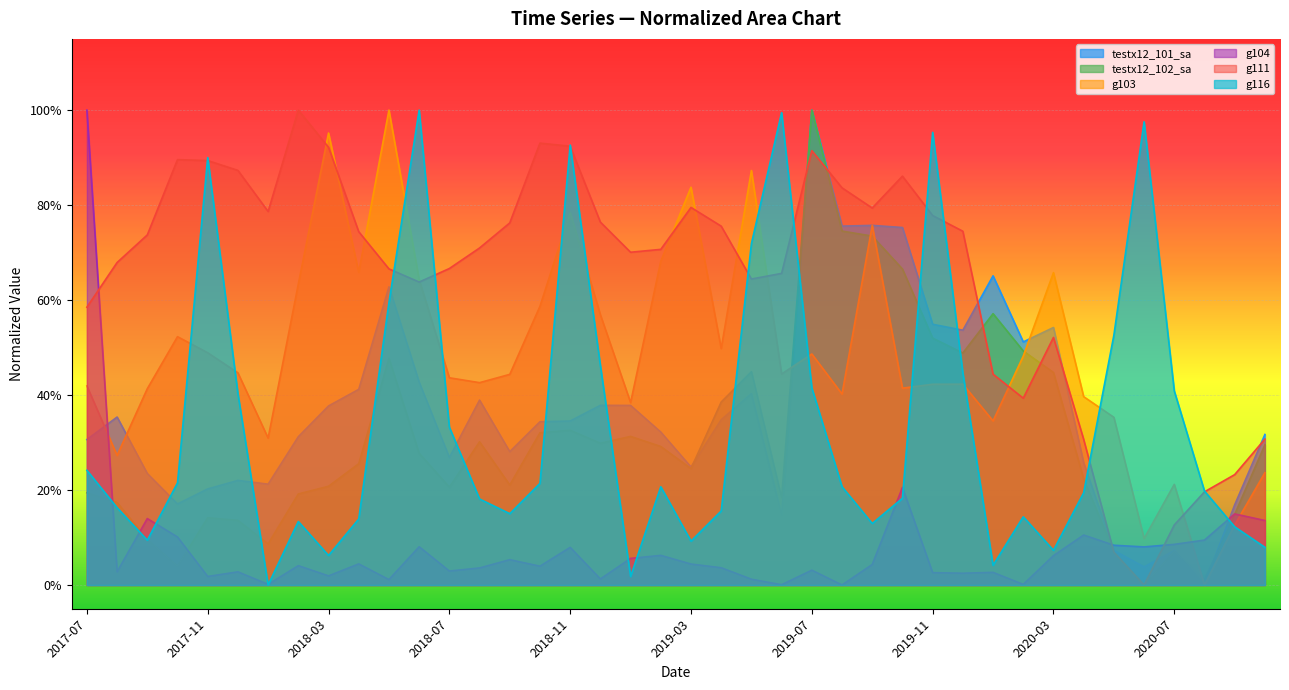

Between which two adjacent categories do g111 and g104 first intersect?

2017-07 and 2017-08